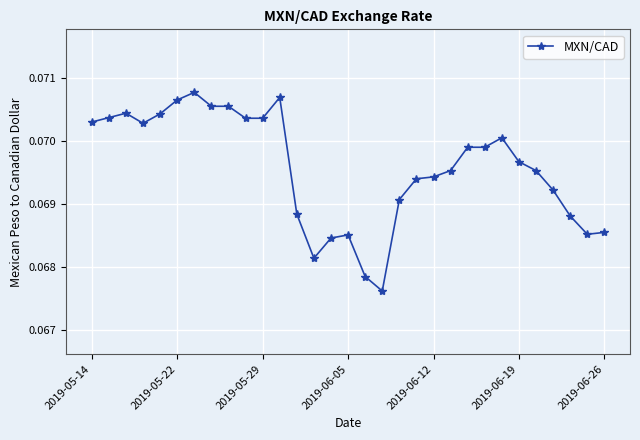

True or false: there are more than 2 points higher than both neighbors.

True